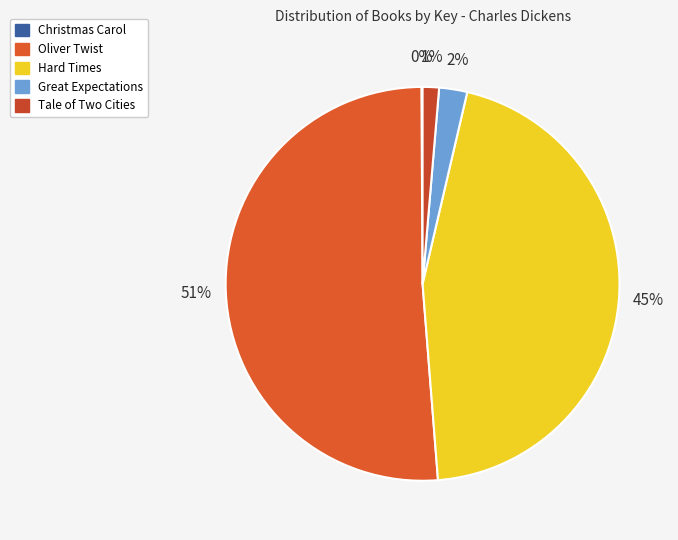

What percentage do Great Expectations and Oliver Twist together represent?

53.5%